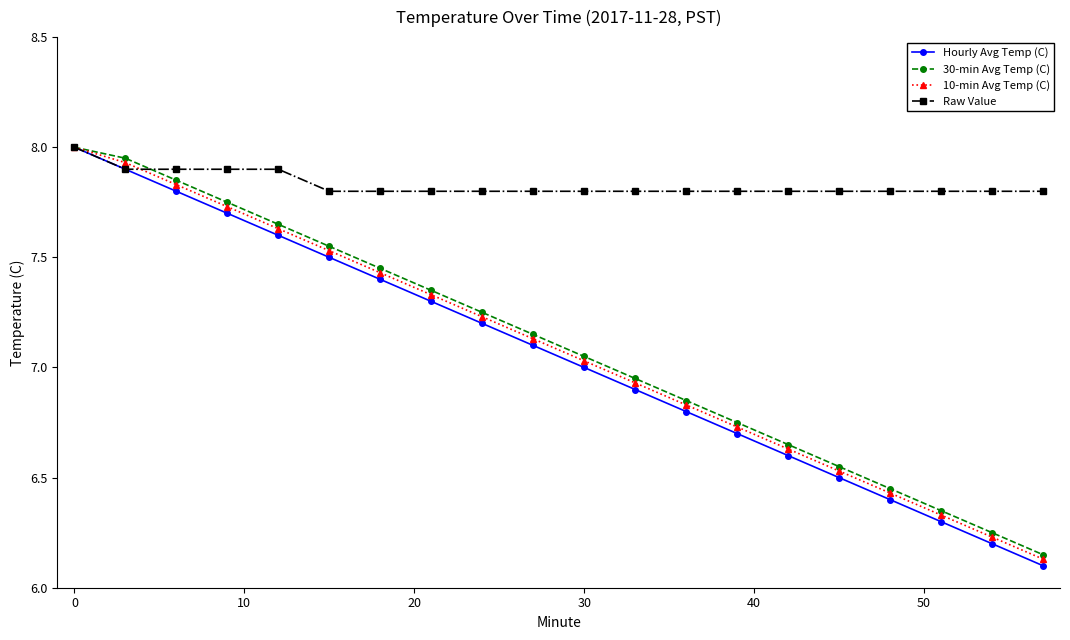

Which series has the largest range (max minus min)?

Hourly Avg Temp (C)